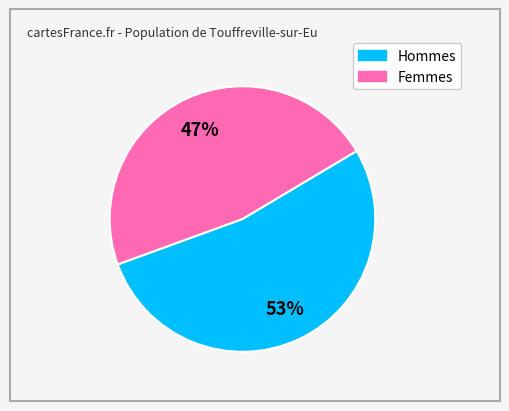

To the nearest percent, what is the average slice percentage?

50%